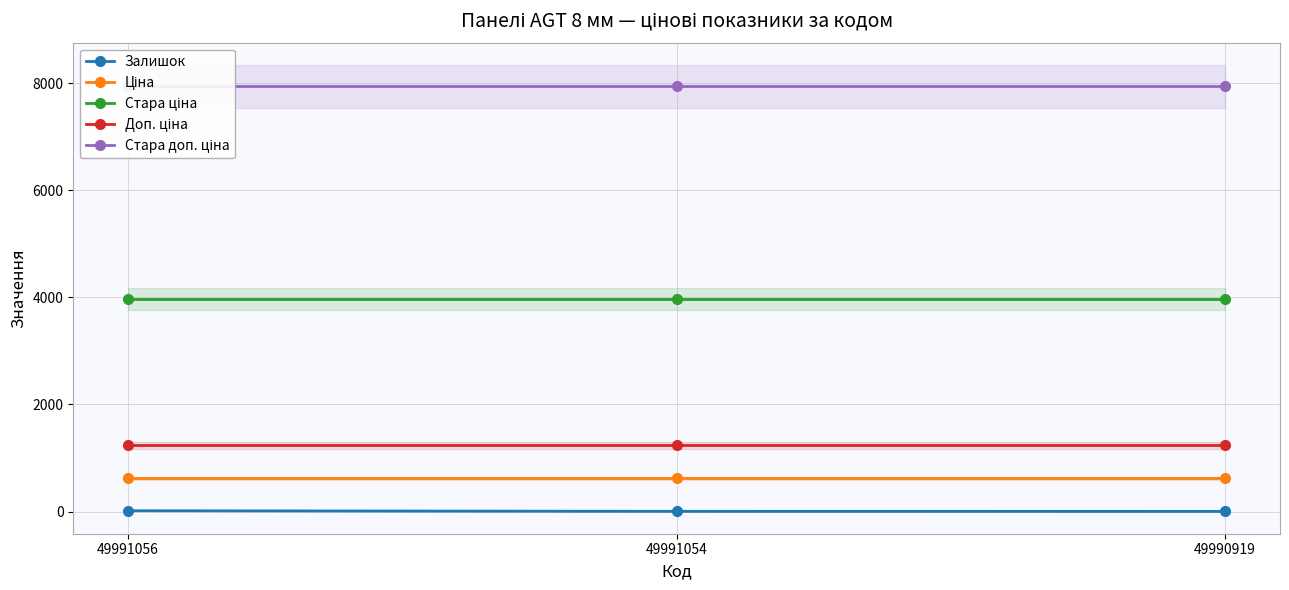

Which has a higher value, 49991056 or 49991054?

49991056